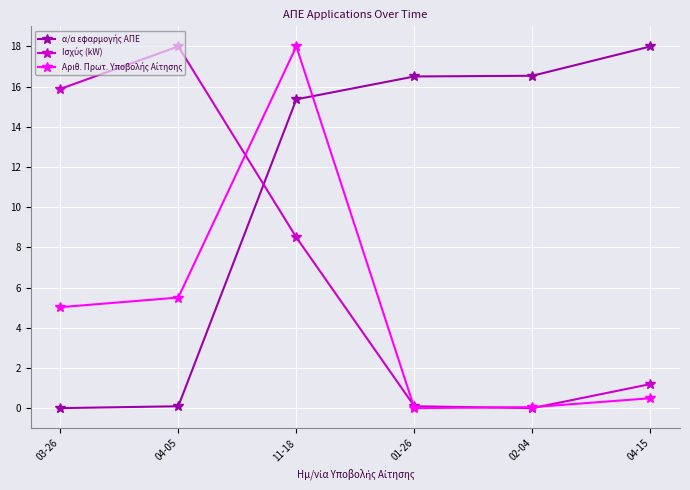

What is the label of the 4th point from the left?

01-26